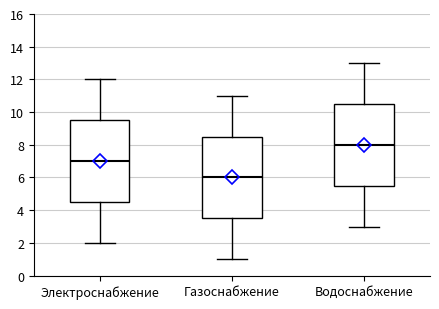

Reading left to right, transcribe this box plot: for each box, give where its median line is, the range the box spans, and where its two whiskers end, as read against the y-axis. The values are not printed on the chart, so give them approximately, as read against the axis.

Электроснабжение: median 7.0, box 4.6 to 9.6, whiskers 2.0 to 12.0
Газоснабжение: median 6.0, box 3.6 to 8.6, whiskers 1.0 to 11.0
Водоснабжение: median 8.0, box 5.6 to 10.6, whiskers 3.0 to 13.0